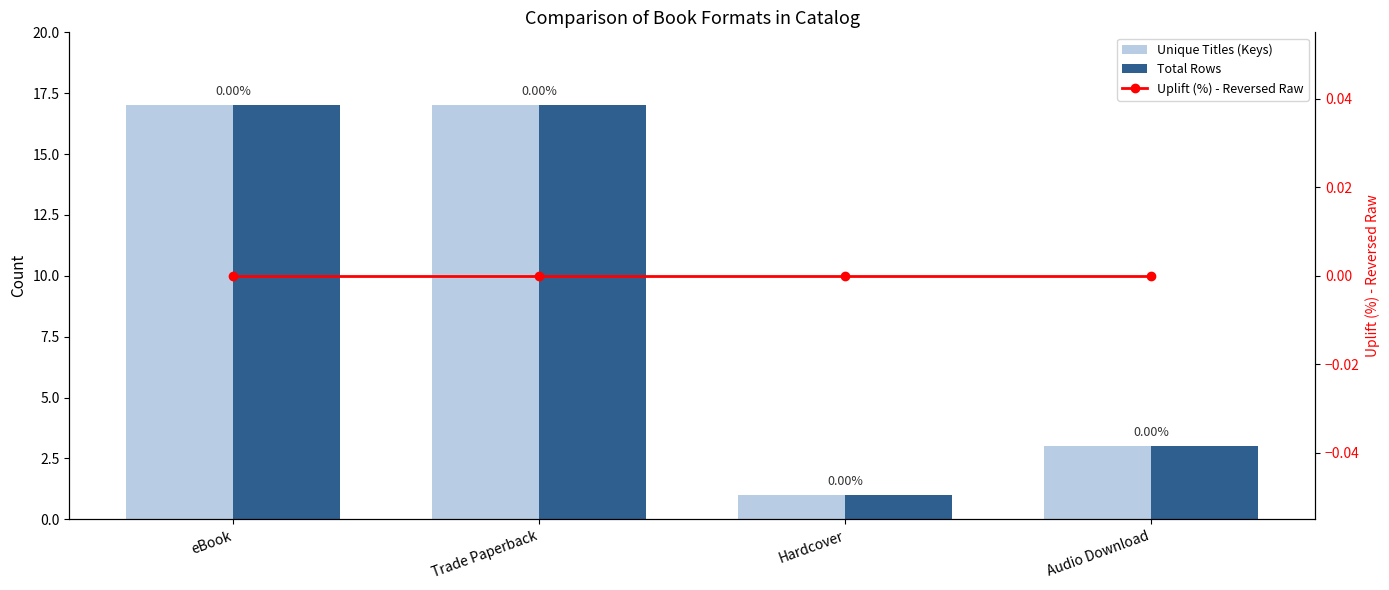

Between Hardcover and Trade Paperback, which is larger?

Trade Paperback